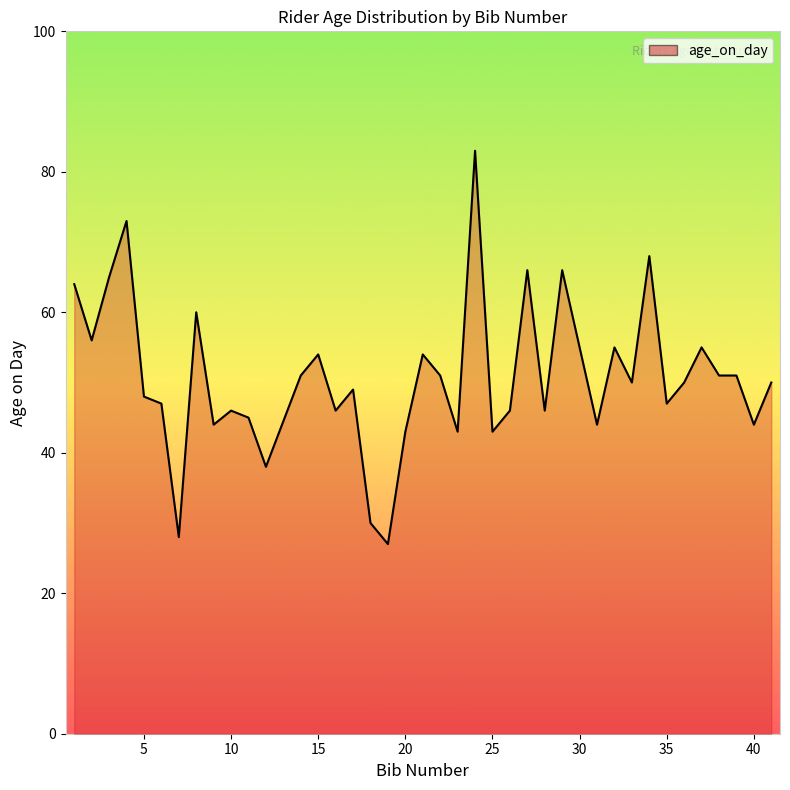

What is the difference between the maximum and minimum values?

56